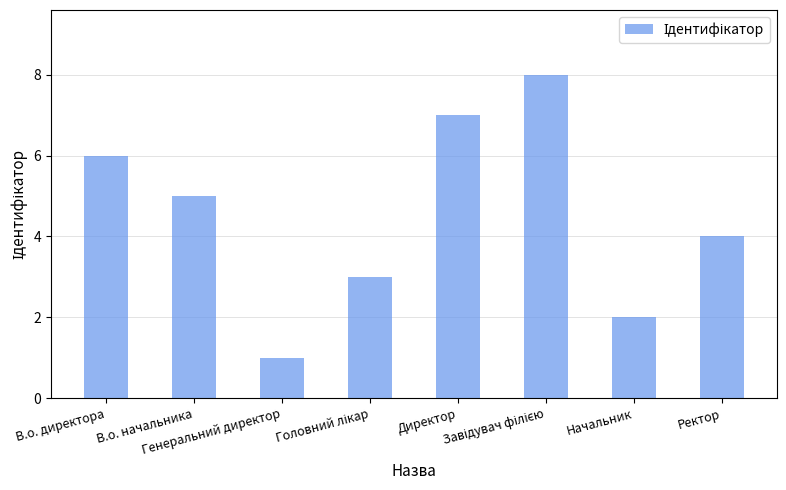

What is the smallest value displayed?

1